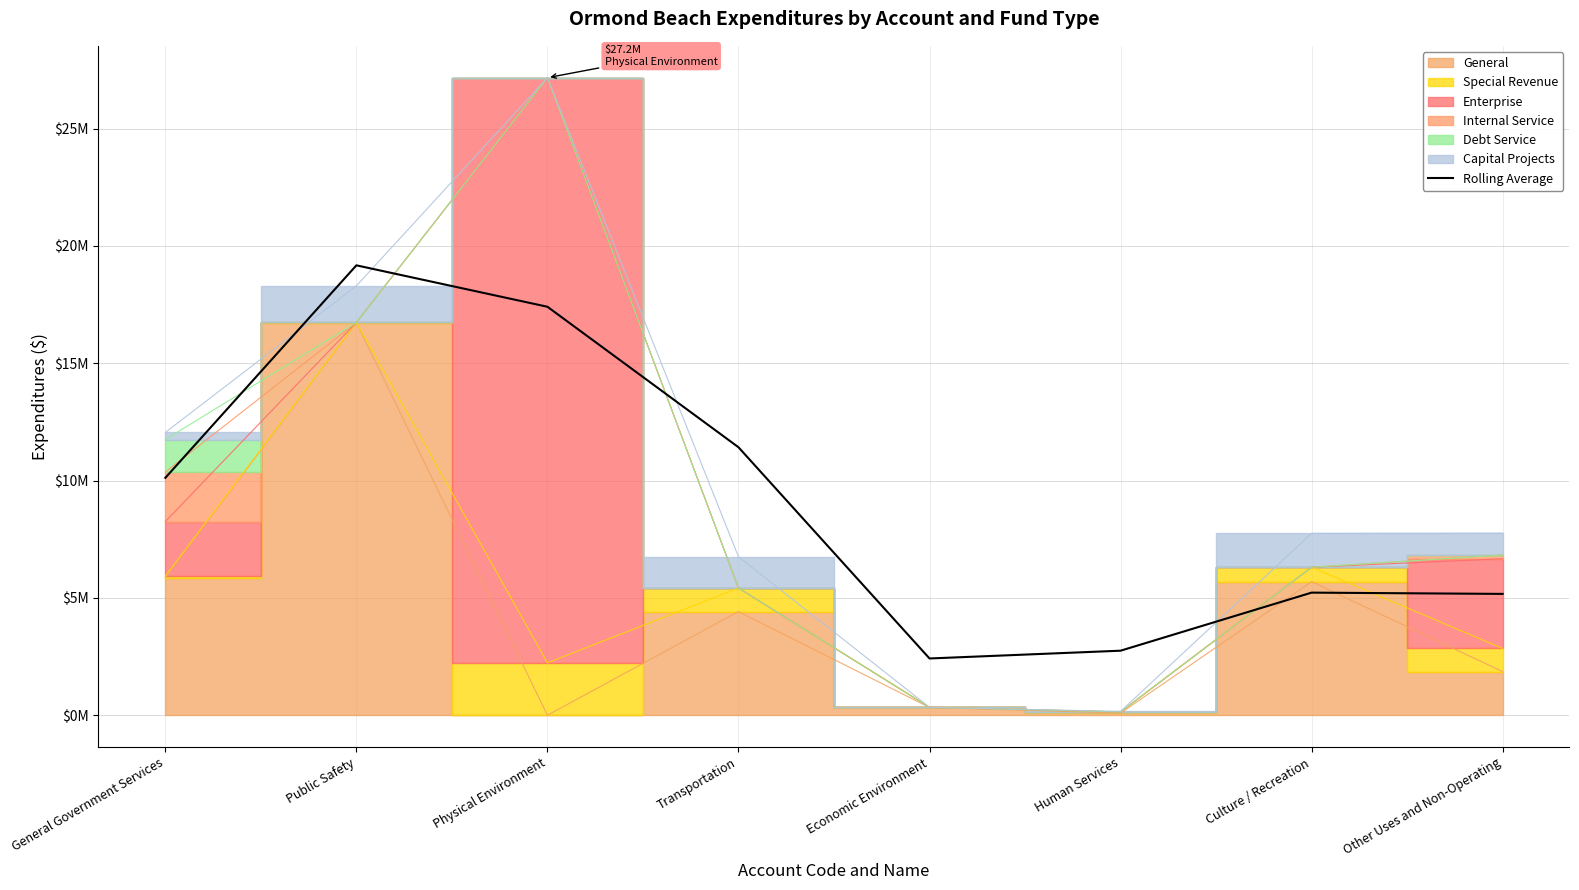

What value does the data have at Culture / Recreation?

5224336.0